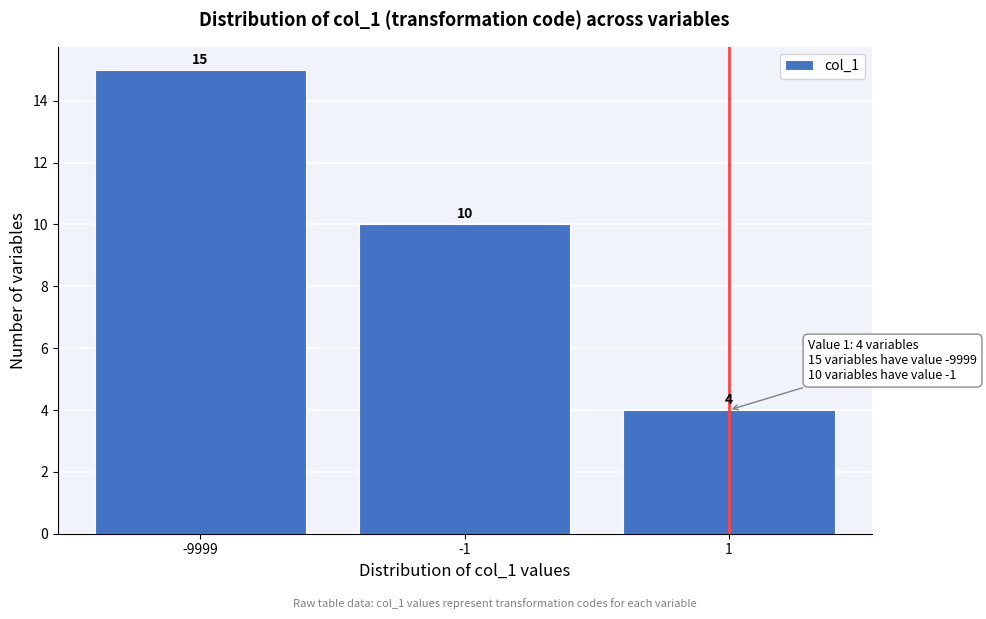

Reading right to left, transcribe all the data shown in this chart.

1=4	-1=10	-9999=15